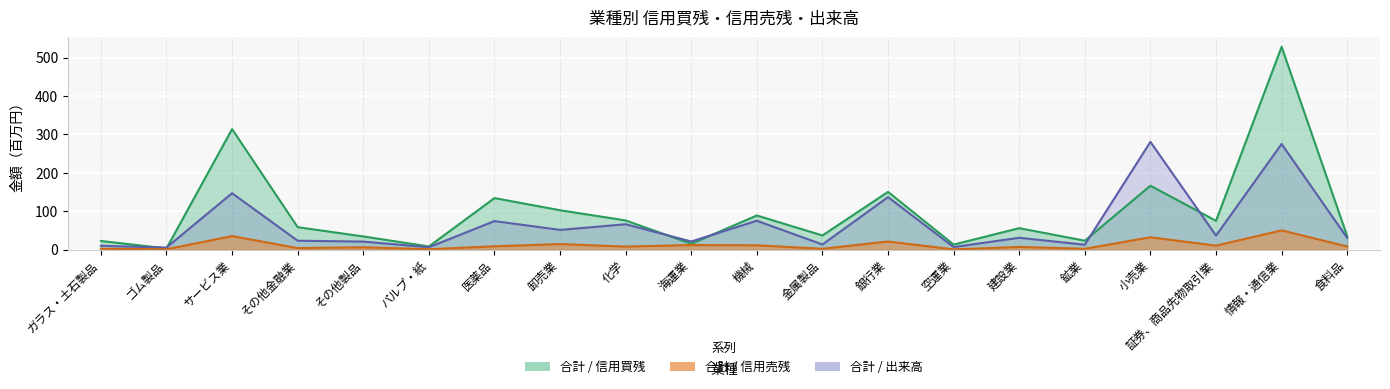

How many interior local peaks does the 合計 / 信用買残 series have?

7